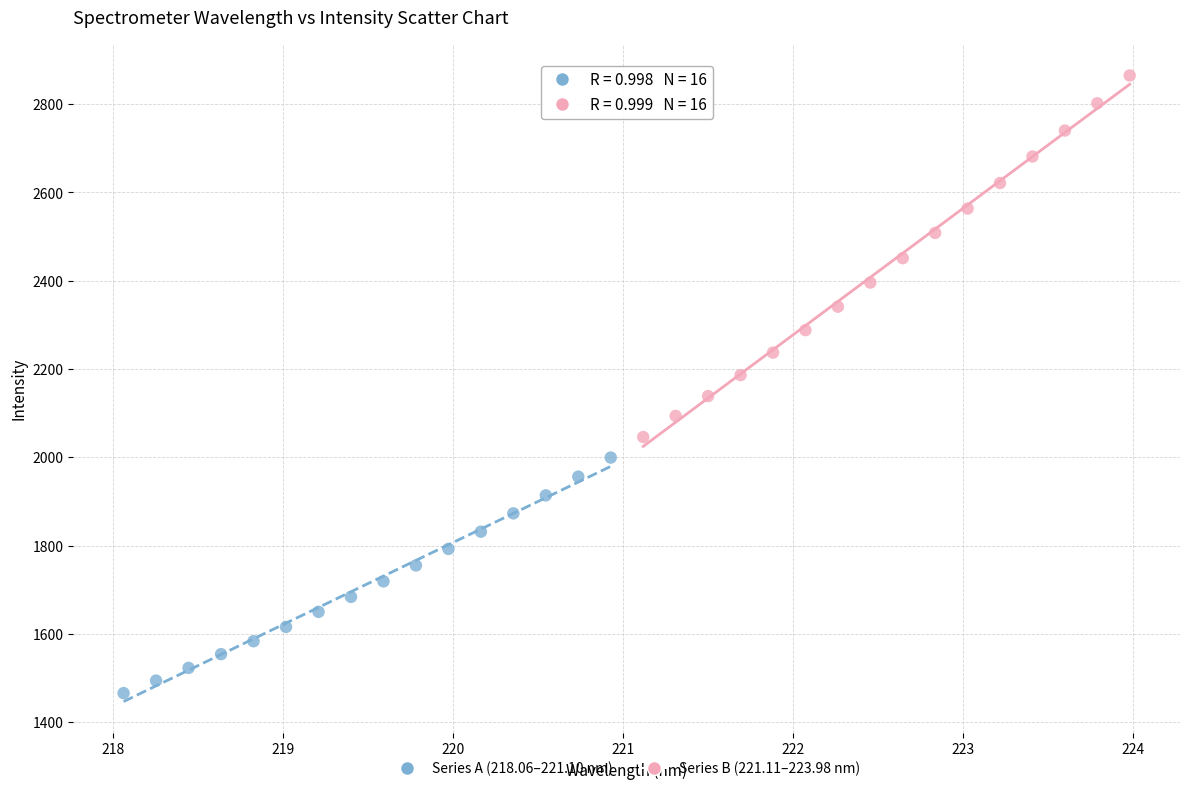

What are all the series names shown in the legend?

Series A (218.06–221.10 nm), Series B (221.11–223.98 nm)